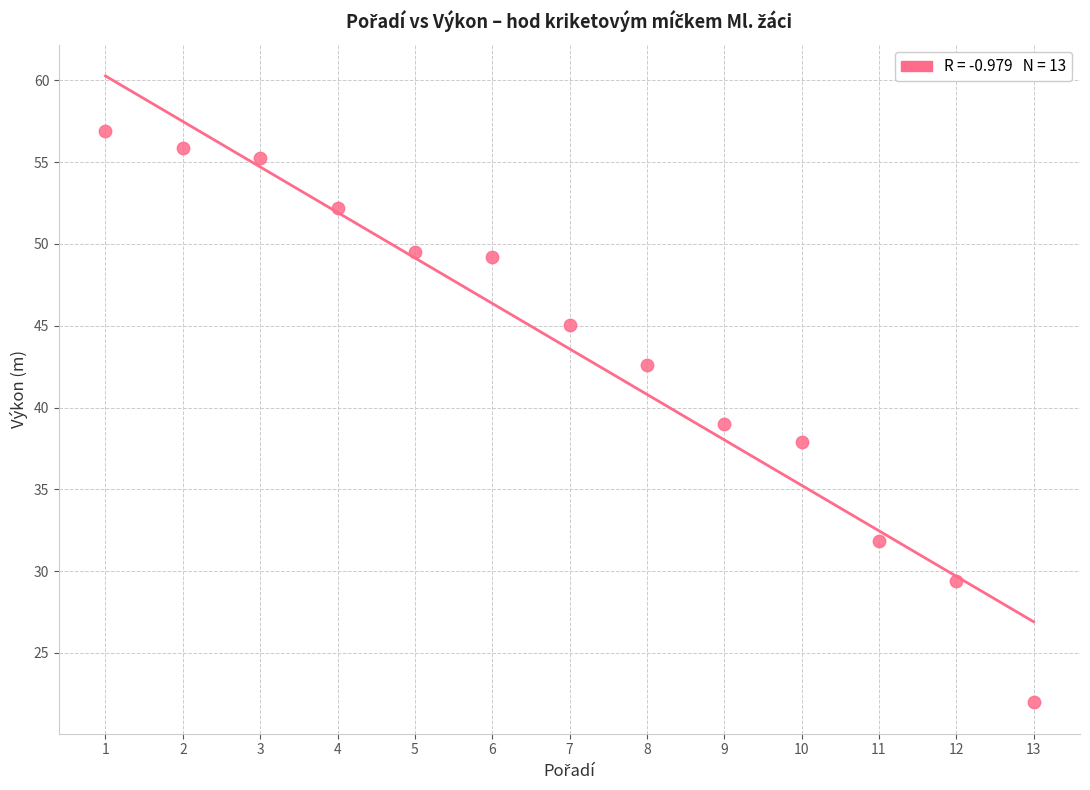

What is the range of X values (max minus min)?

12.0